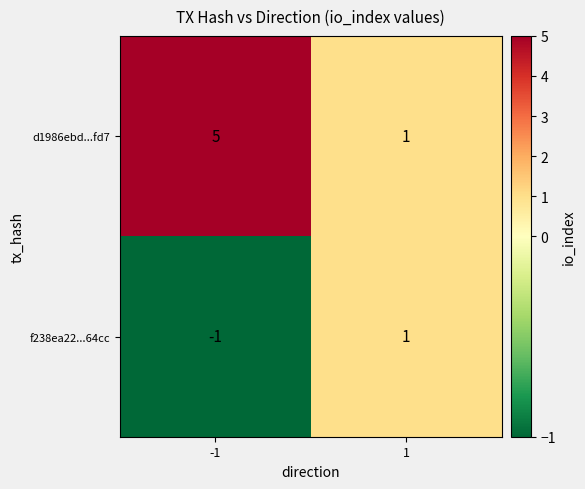

What is the total value across all series at -1?

4